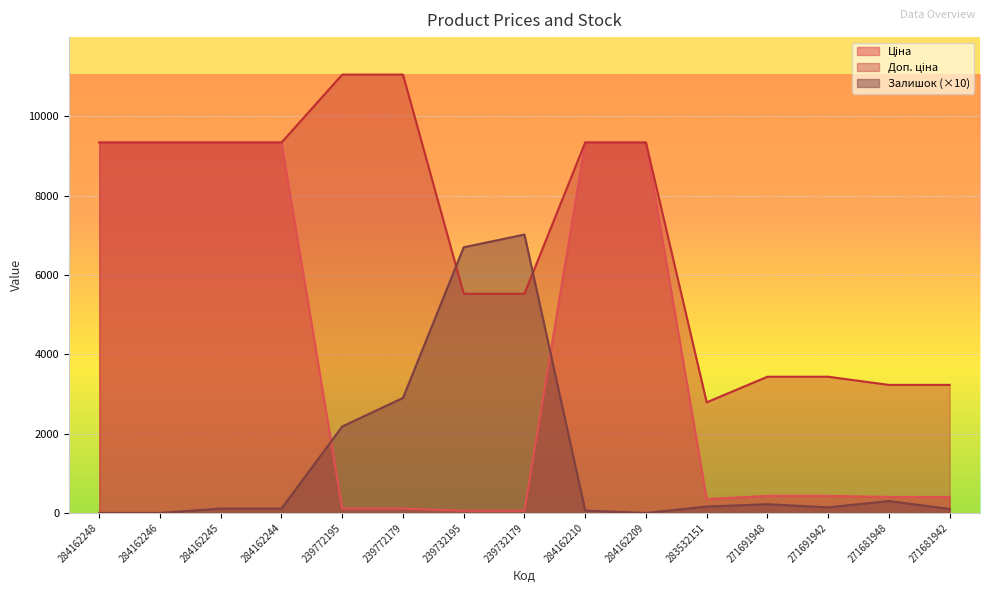

How many lines are shown in the chart?

3